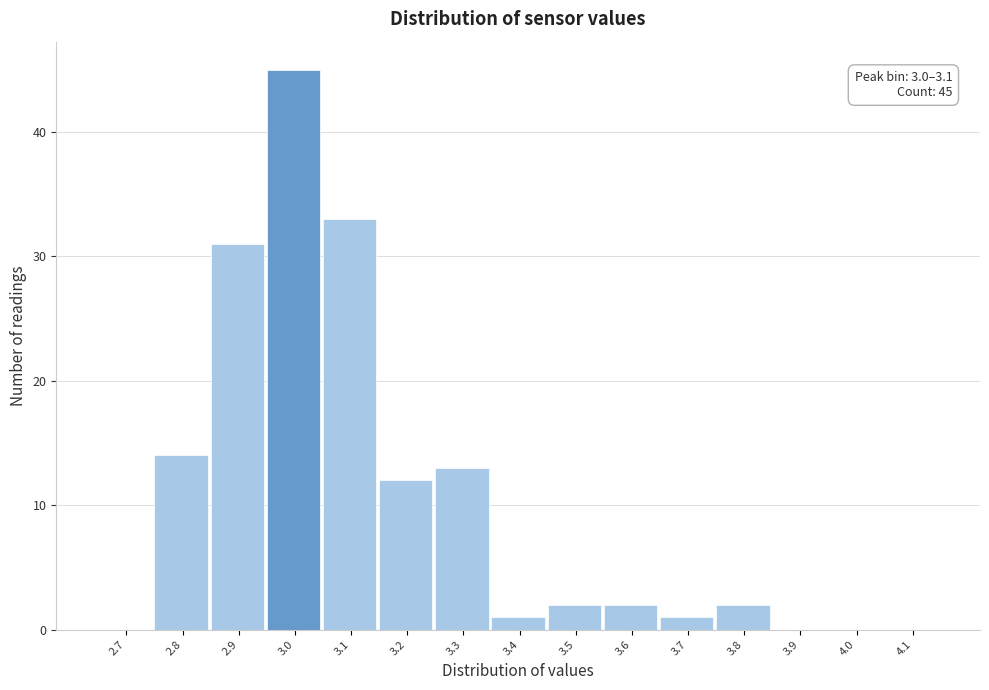

Reading left to right, extract all data points from this chart.

2.7=0	2.8=14	2.9=31	3.0=45	3.1=33	3.2=12	3.3=13	3.4=1	3.5=2	3.6=2	3.7=1	3.8=2	3.9=0	4.0=0	4.1=0